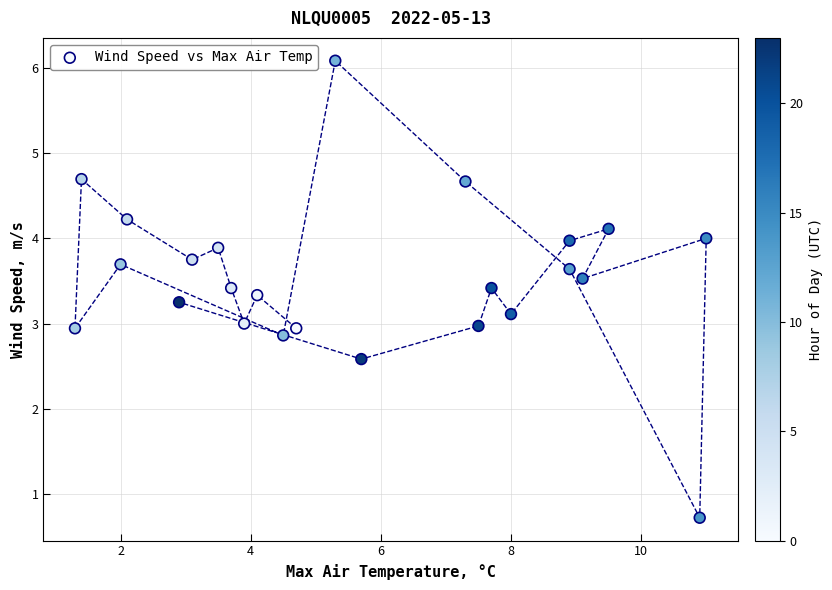

What is the range of X values (max minus min)?

9.7